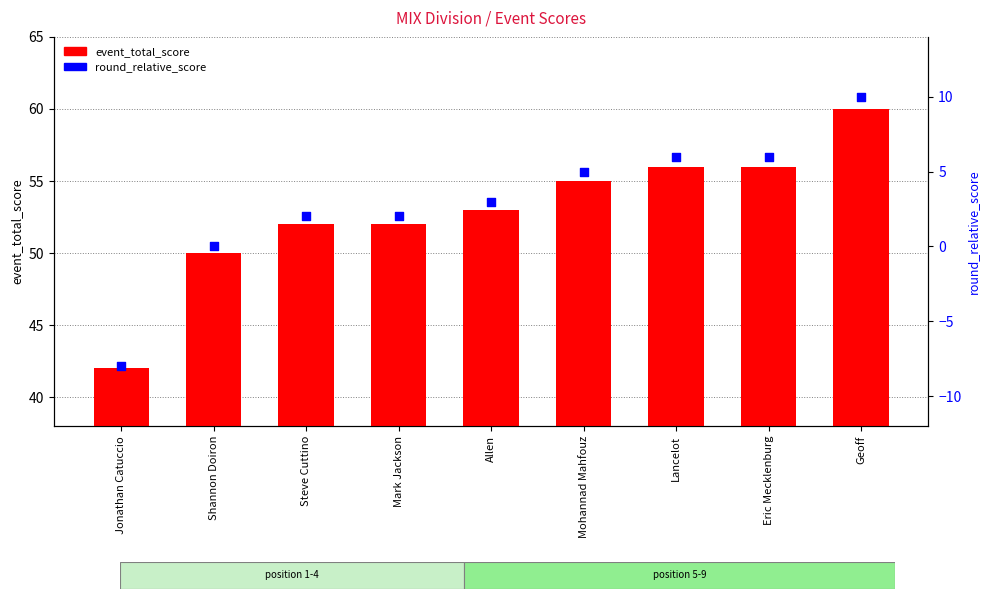

Which series reaches the maximum Y coordinate?

event_total_score